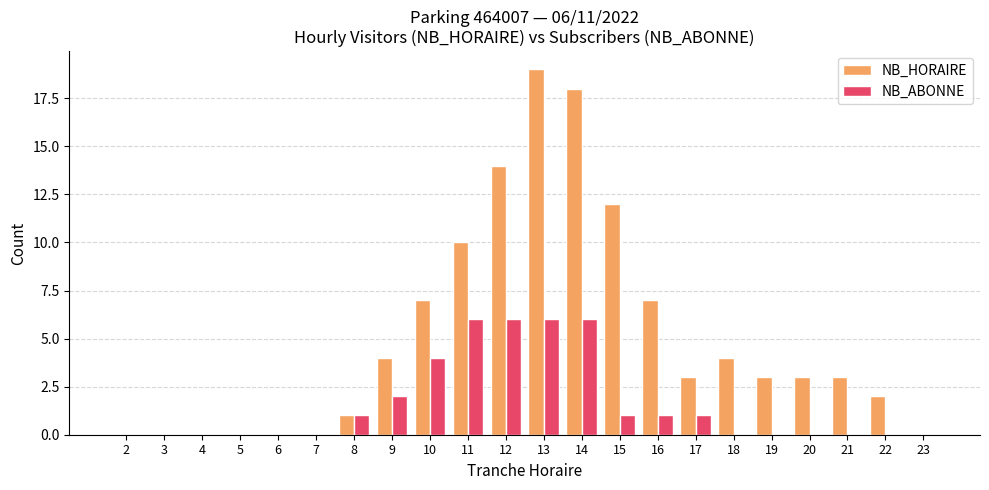

At which category is the sum across all series the highest?

13